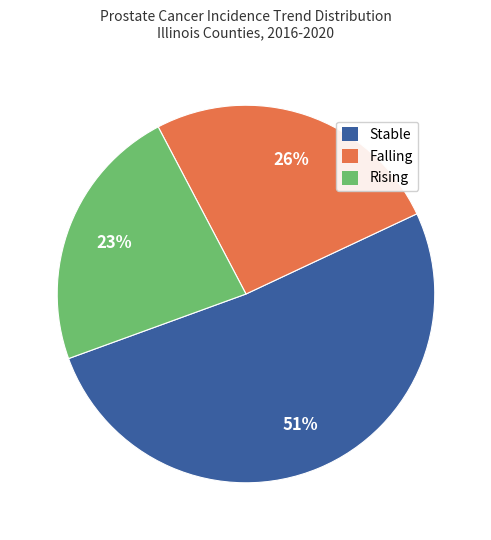

Approximately how many times larger is the value at Falling compared to Rising?

1.1